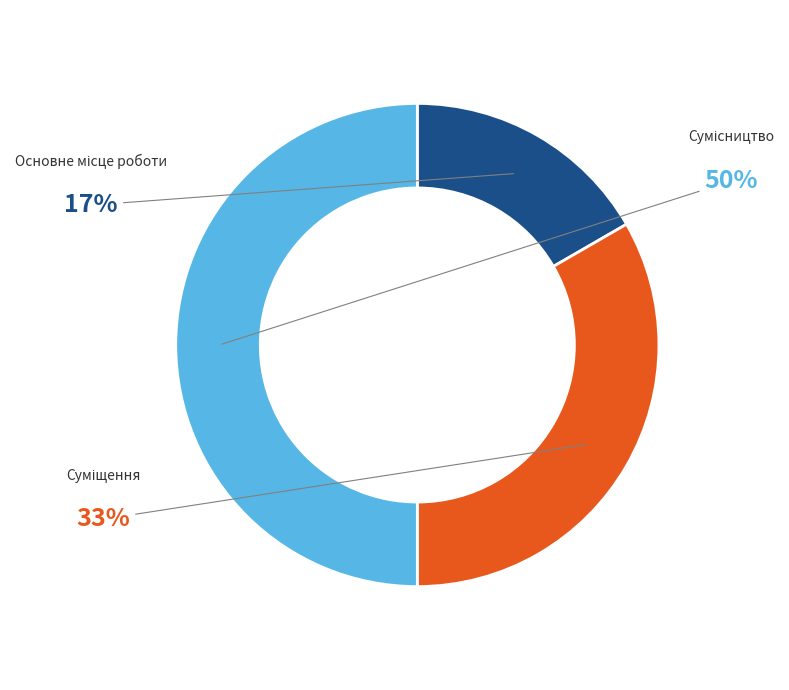

True or false: Суміщення accounts for 33% of the total.

True